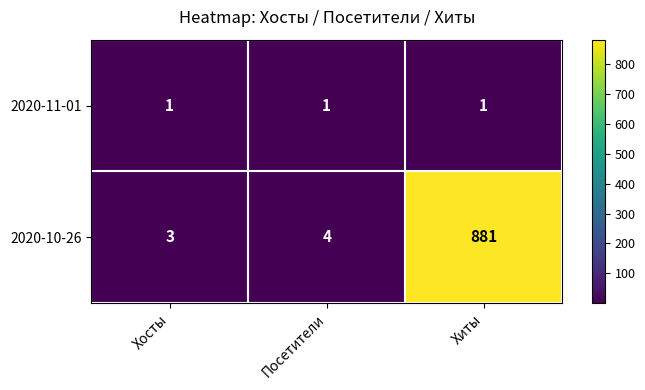

What is the smallest value displayed?

1